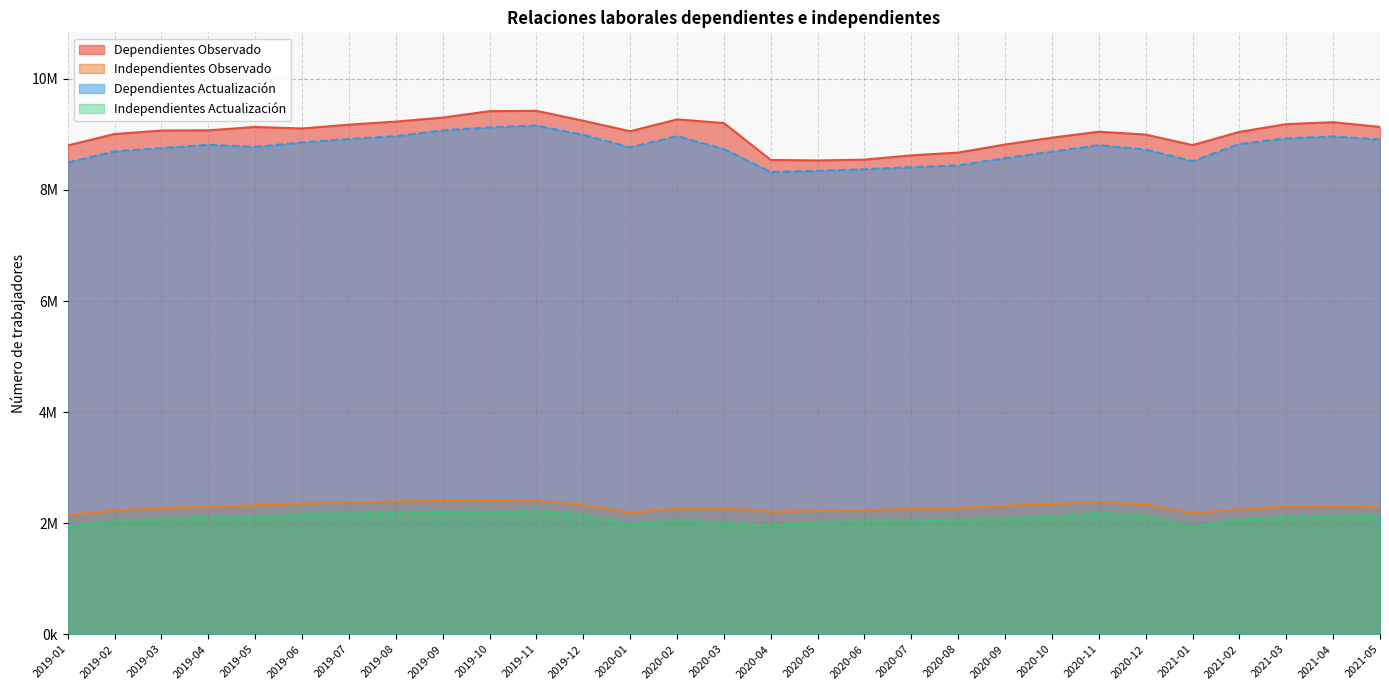

Which series has the largest total across all categories?

Dependientes Observado